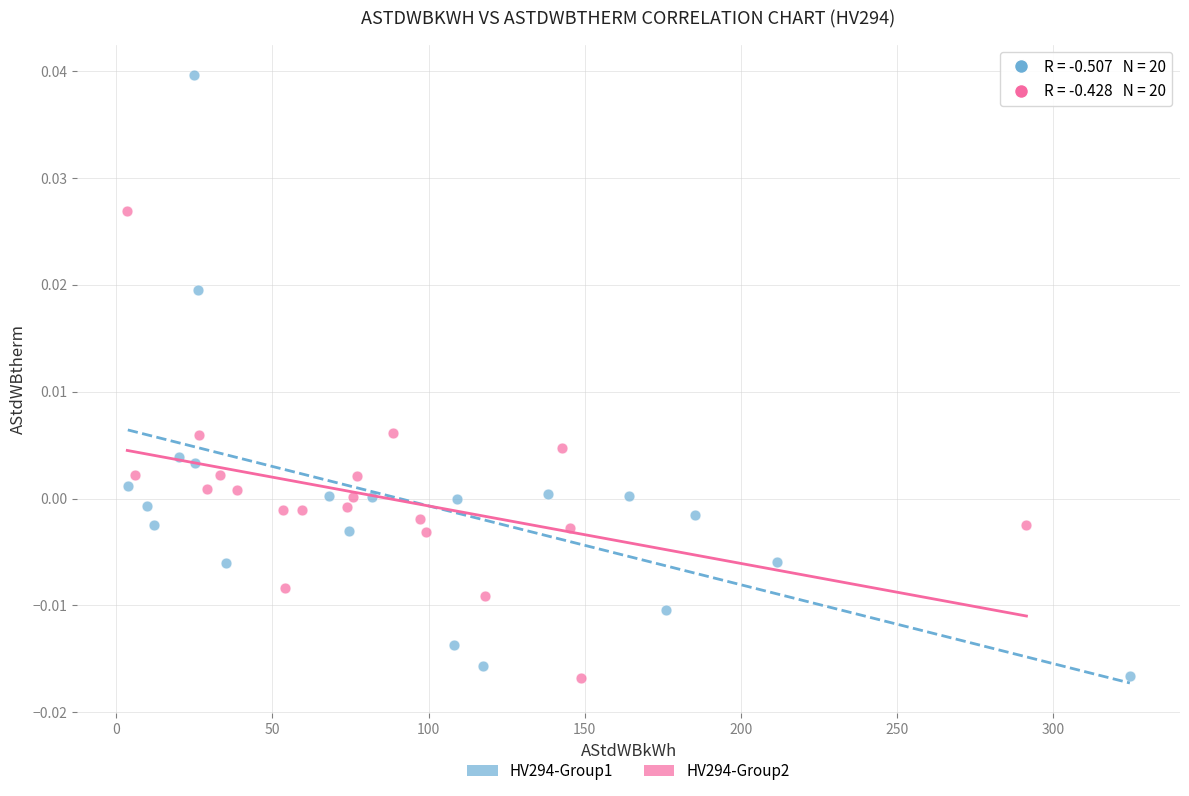

What are all the series names shown in the legend?

HV294-Group1, HV294-Group2